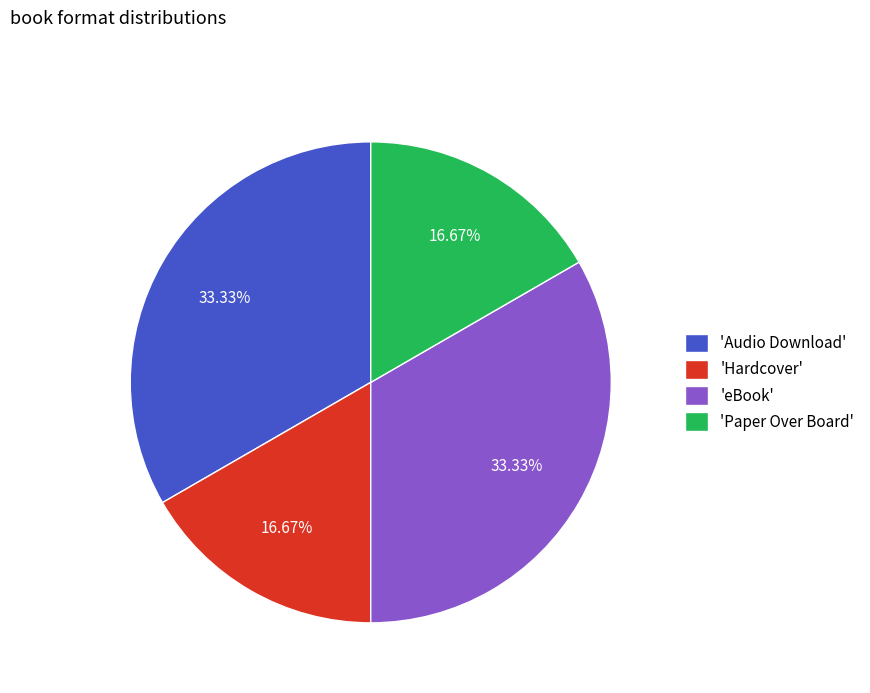

Does 'Paper Over Board' account for over 50% of the chart?

No